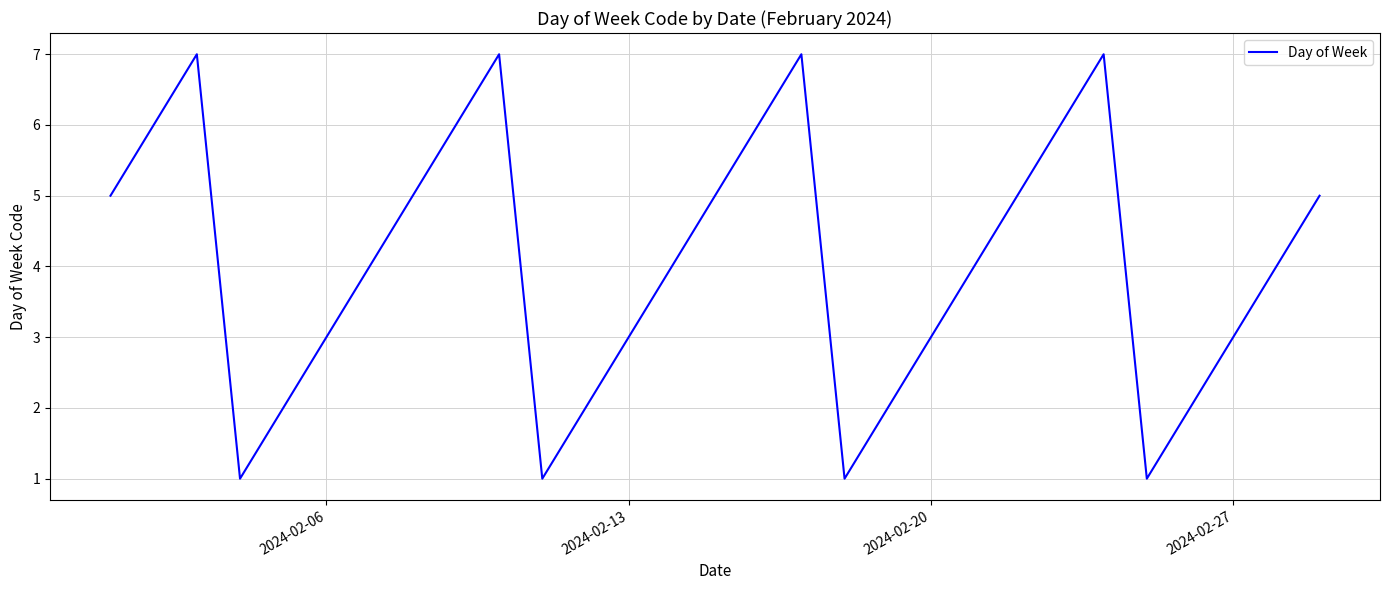

What is the difference between the maximum and minimum values?

6